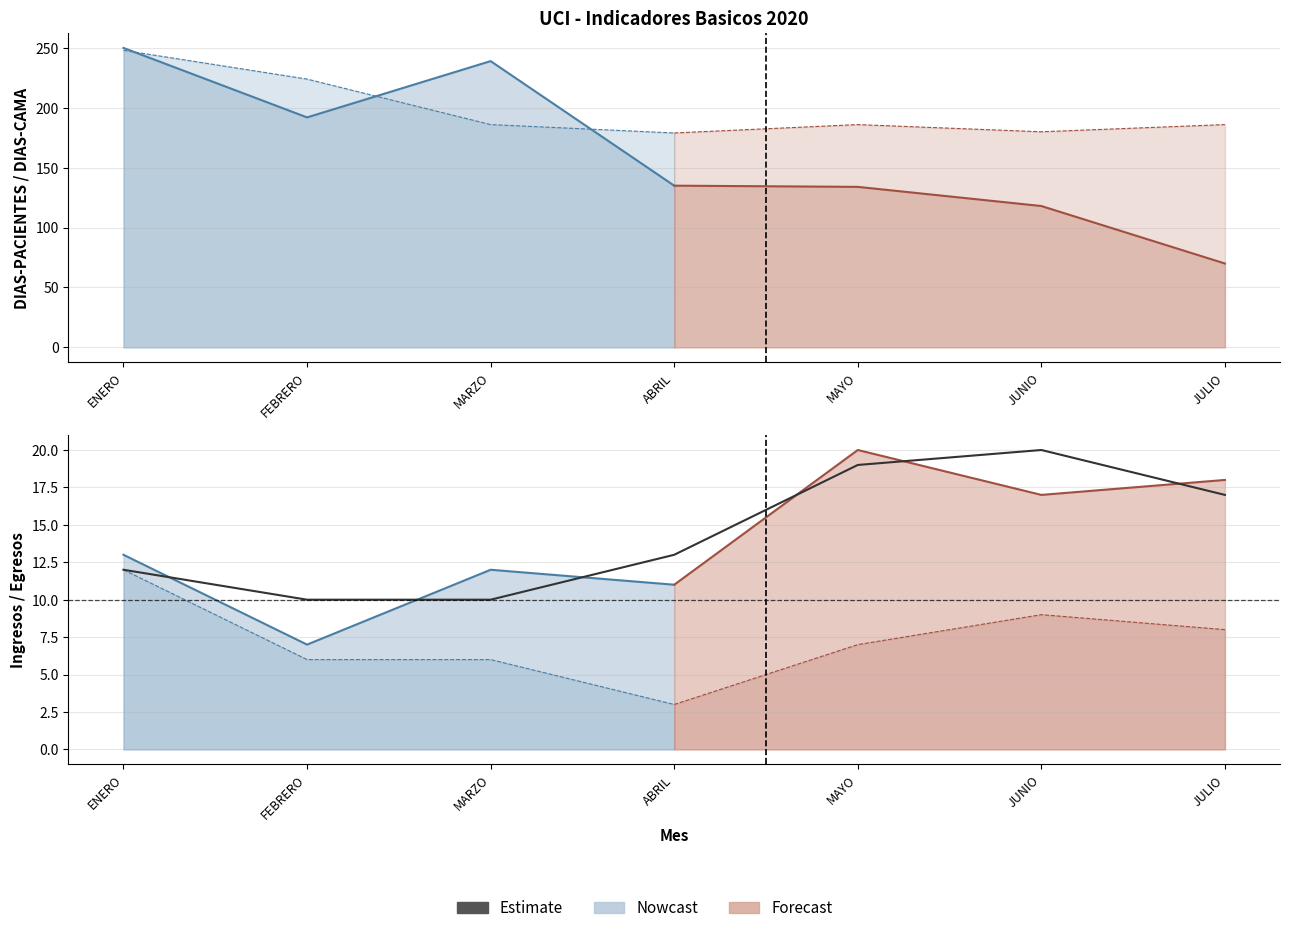

What is the label of the 4th point from the left?

ABRIL